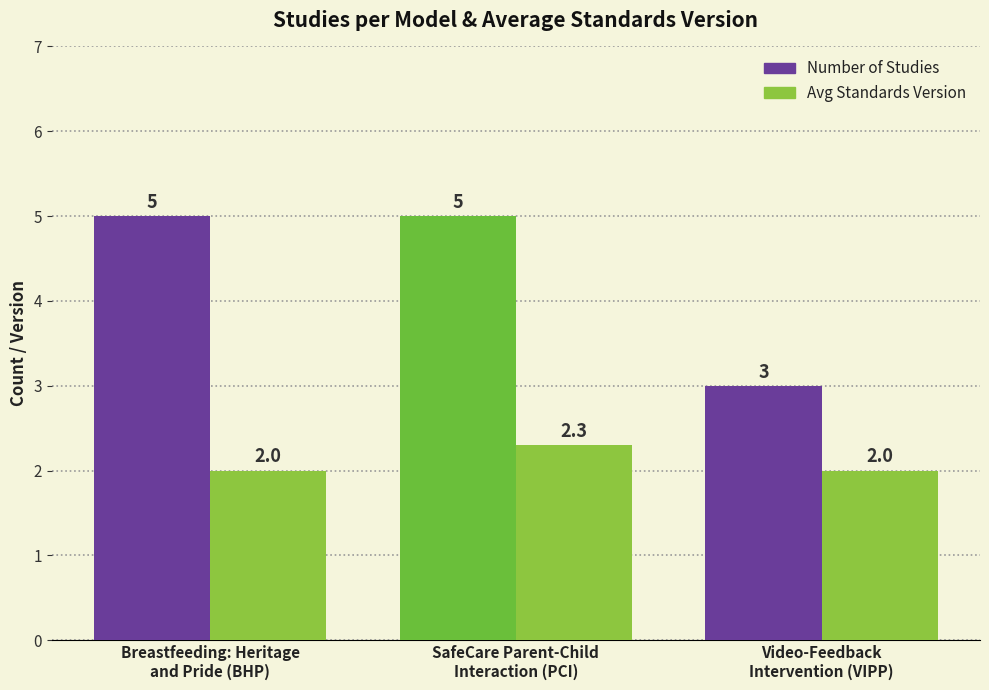

At which category is the sum across all series the highest?

SafeCare Parent-Child
Interaction (PCI)